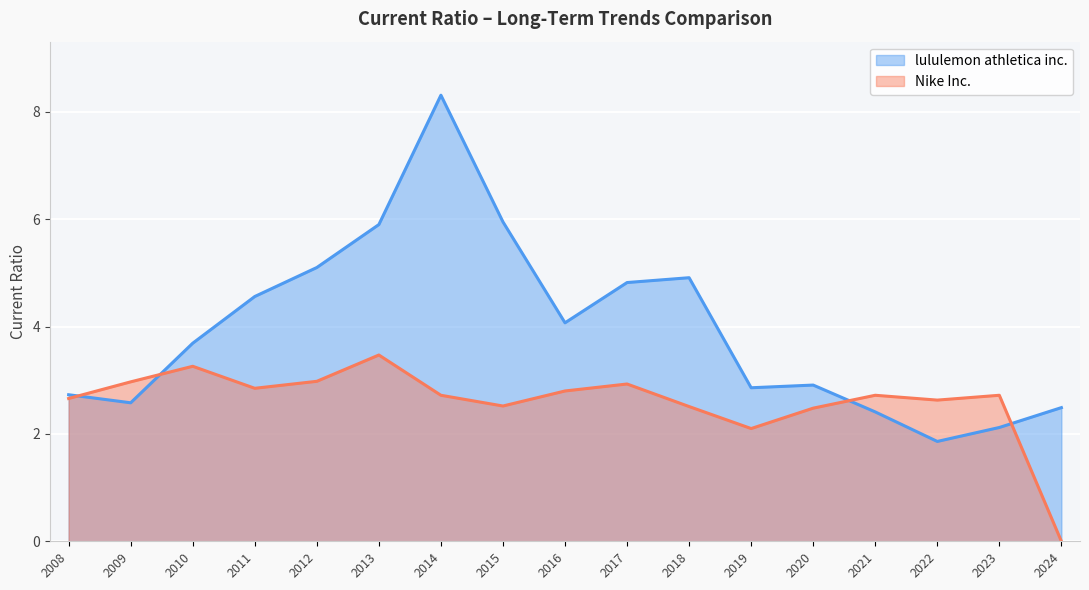

Between 2012 and 2014, which series saw the biggest shift?

lululemon athletica inc.